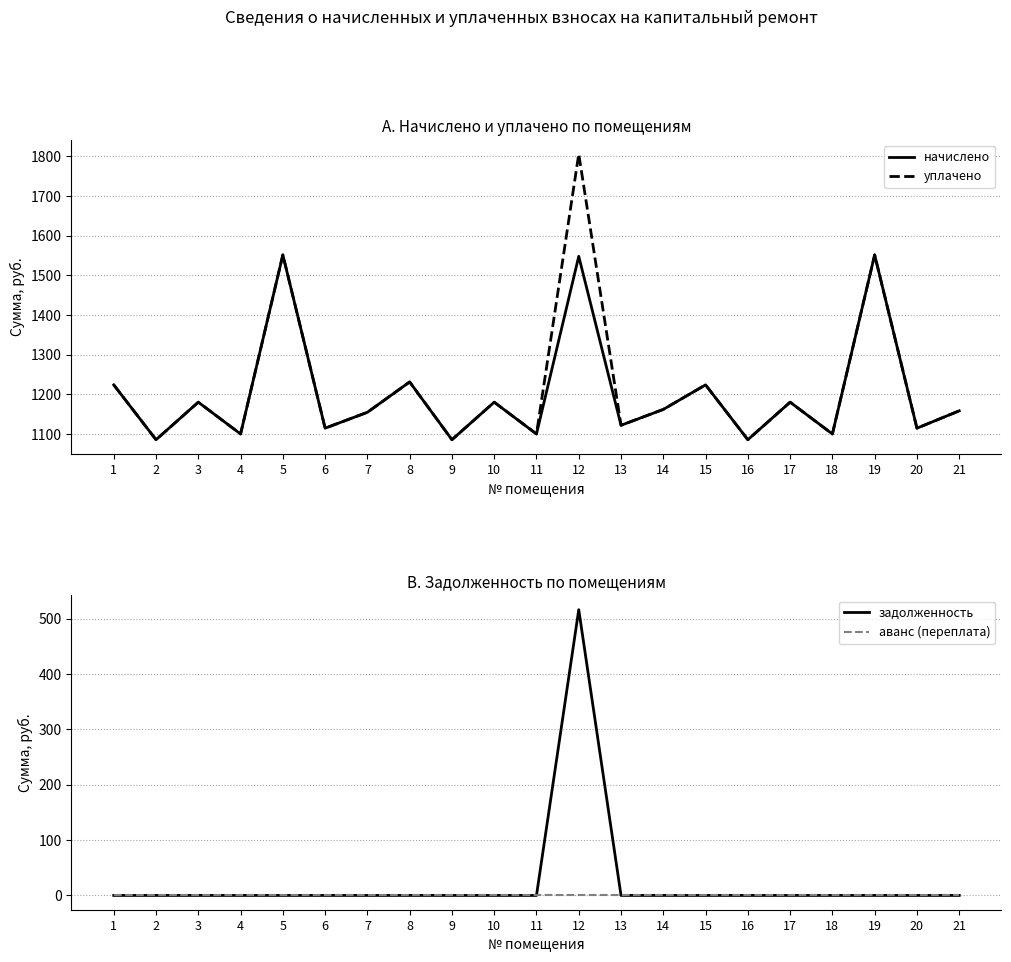

The уплачено series shows 1154.5 at 7. True or false?

True